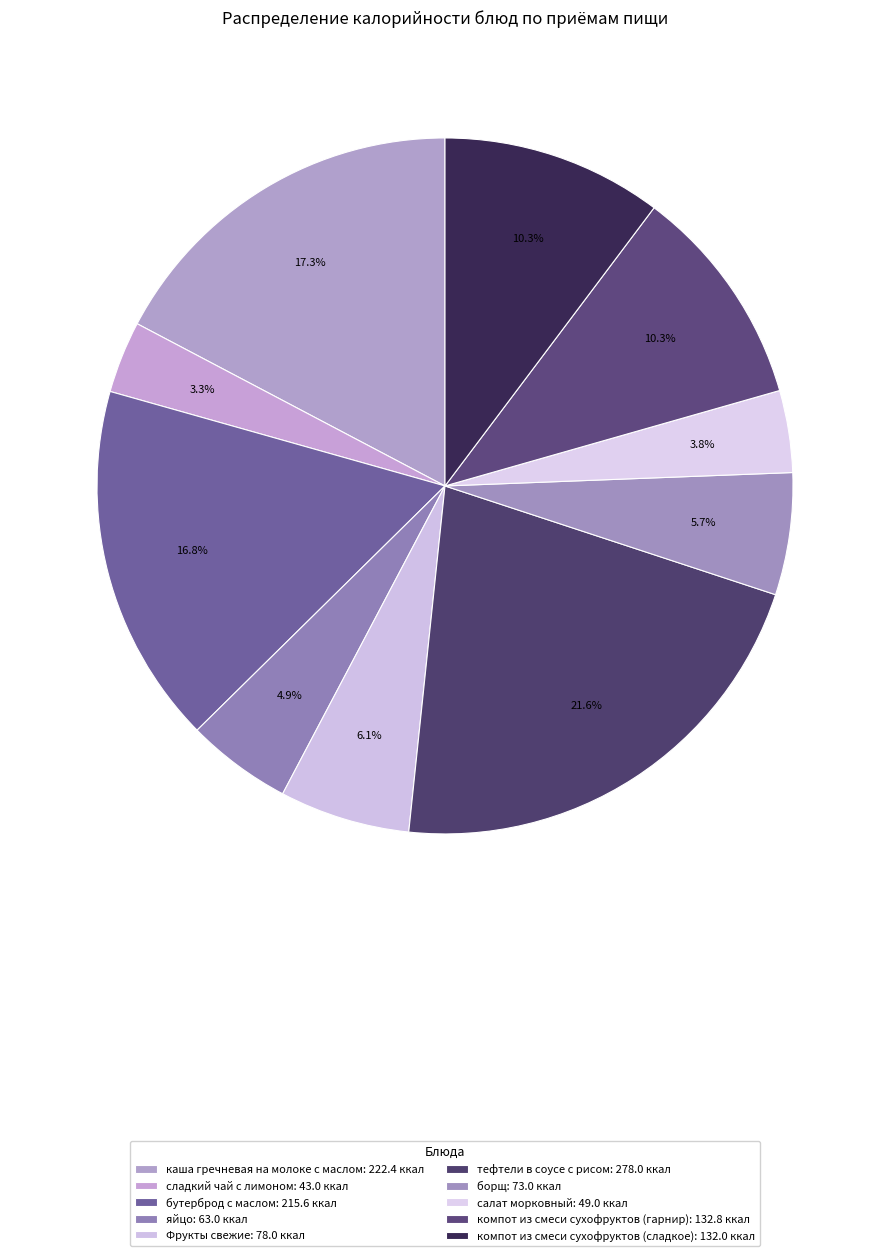

To the nearest percent, what portion does бутерброд с маслом represent?

17%